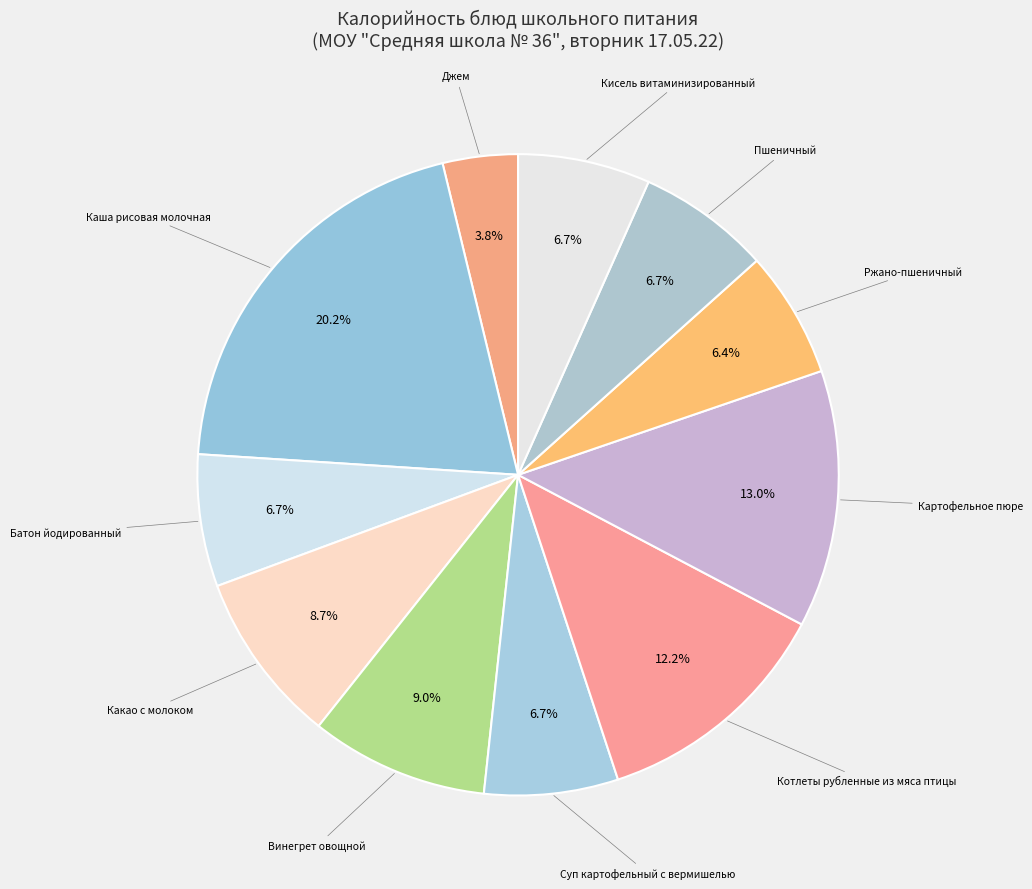

To the nearest percent, what is the difference between the largest and smallest slice percentages?

16%